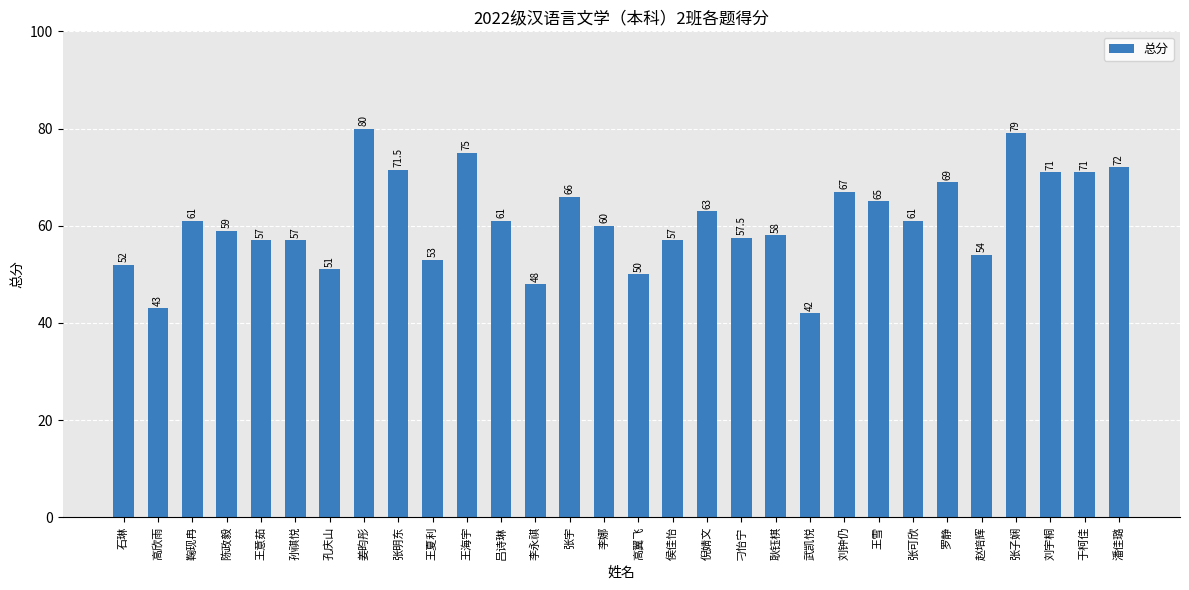

What is the average value?

61.0